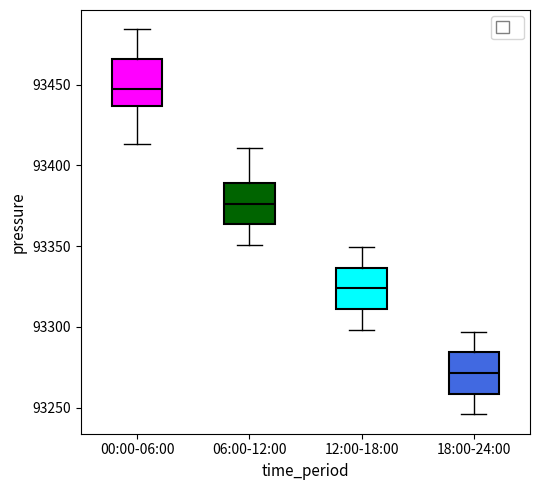

Reading left to right, transcribe this box plot: for each box, give where its median line is, the range the box spans, and where its two whiskers end, as read against the y-axis. The values are not printed on the chart, so give them approximately, as read against the axis.

00:00-06:00: median 93445, box 93435 to 93465, whiskers 93415 to 93485
06:00-12:00: median 93375, box 93365 to 93390, whiskers 93350 to 93410
12:00-18:00: median 93325, box 93310 to 93335, whiskers 93300 to 93350
18:00-24:00: median 93270, box 93260 to 93285, whiskers 93245 to 93295